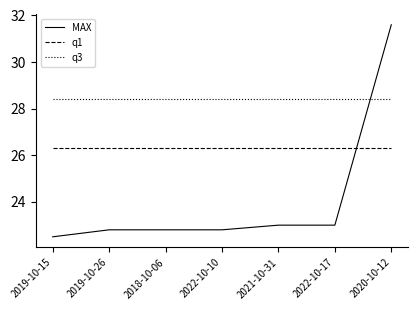

At which label does MAX reach its peak?

2020-10-12